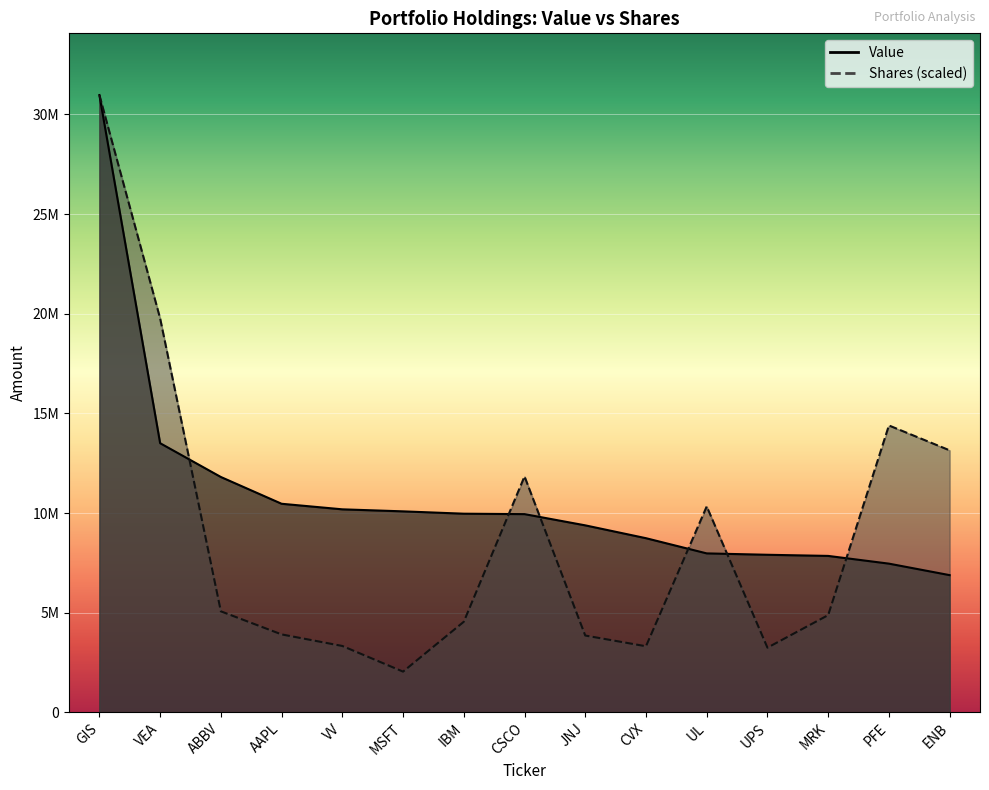

What is the average value of the Value series?

10875775.1